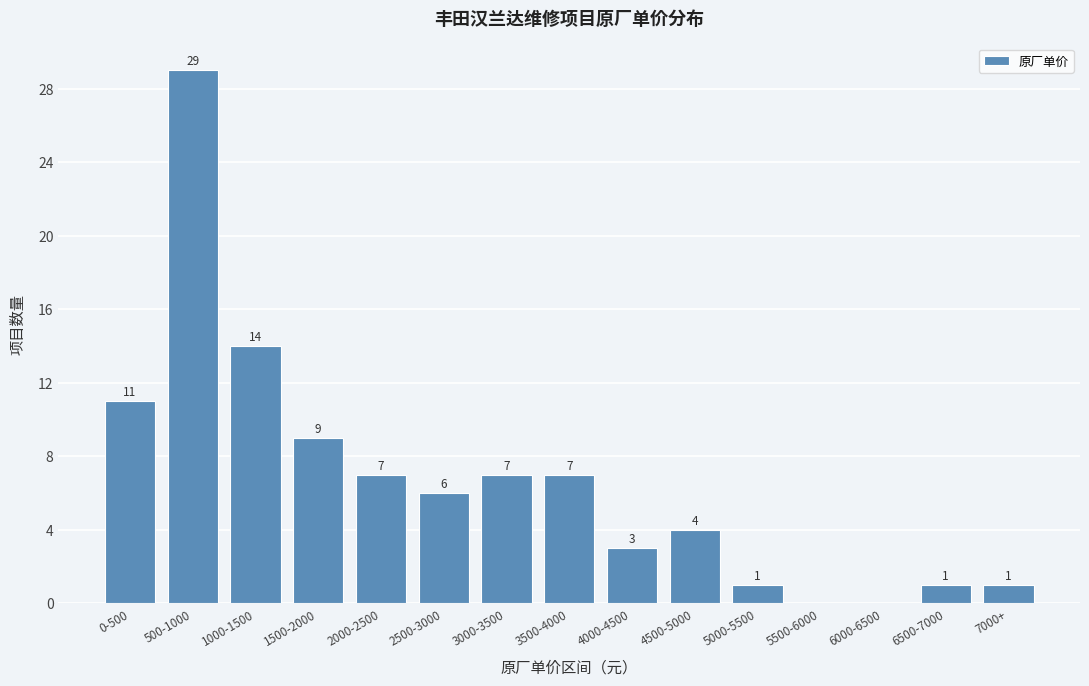

Reading left to right, what are all the values shown in this chart?

0-500=11	500-1000=29	1000-1500=14	1500-2000=9	2000-2500=7	2500-3000=6	3000-3500=7	3500-4000=7	4000-4500=3	4500-5000=4	5000-5500=1	5500-6000=0	6000-6500=0	6500-7000=1	7000+=1